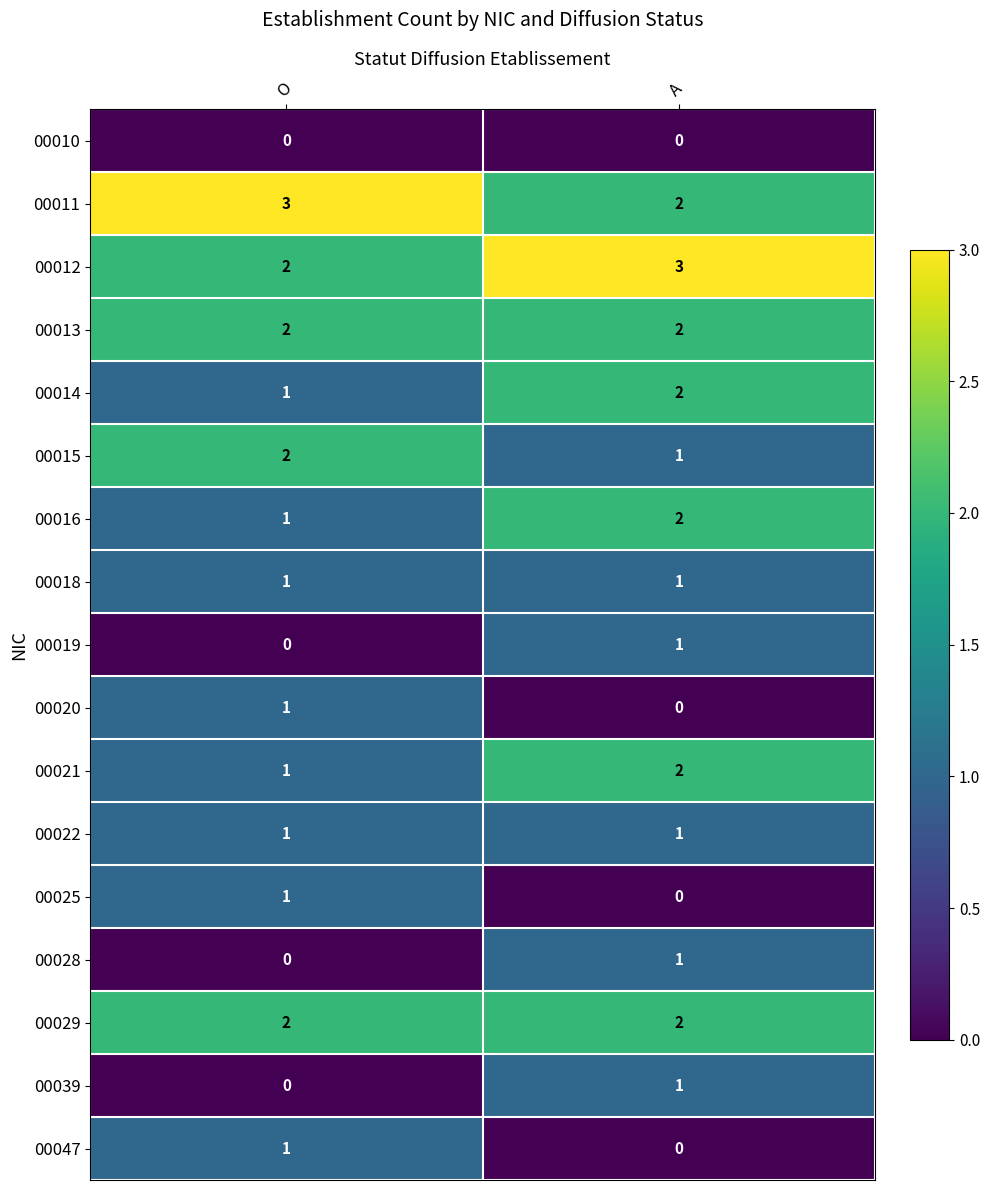

How many categories are shown in the chart?

2